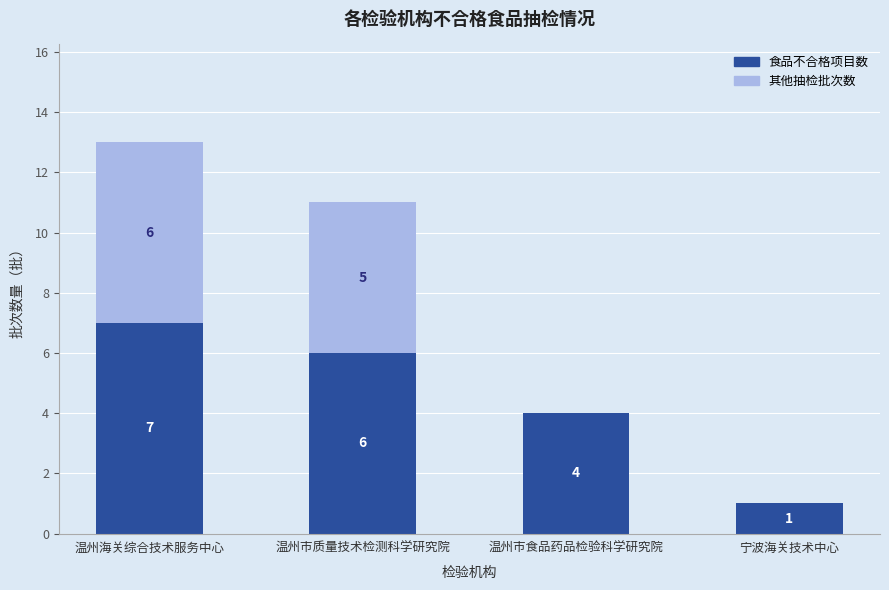

At which category is the sum across all series the highest?

温州海关综合技术服务中心